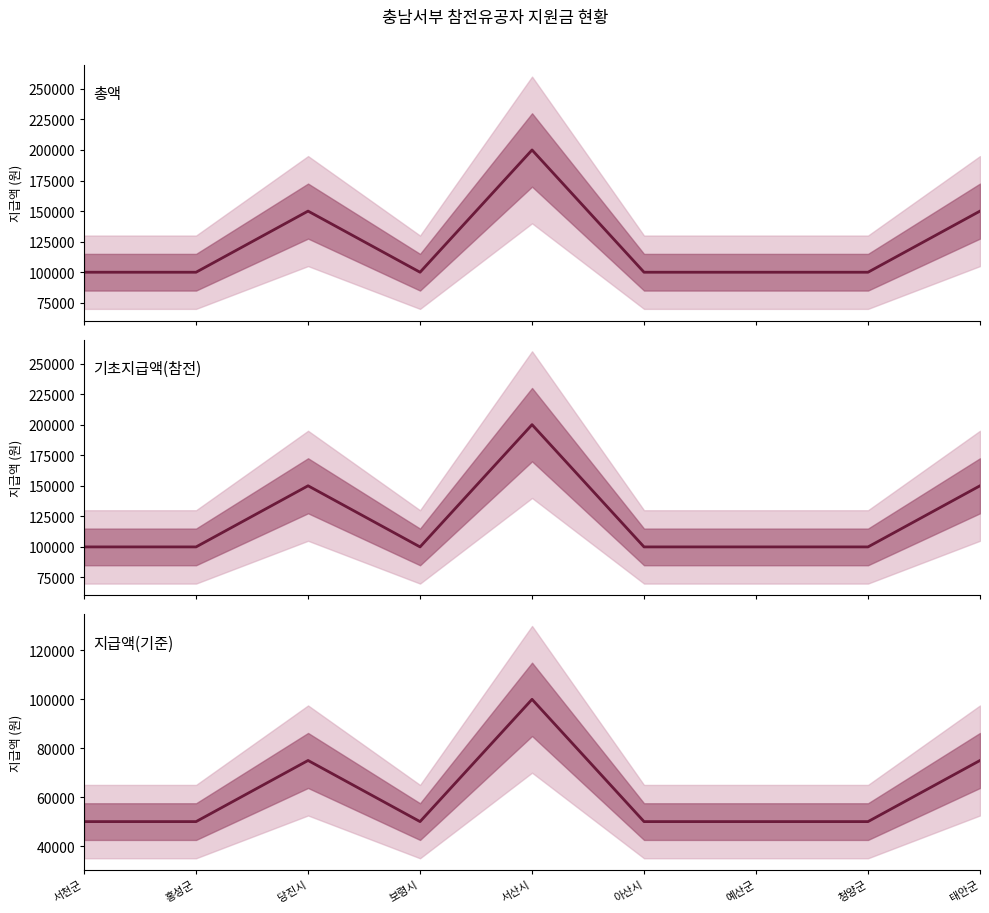

What is the label of the 4th point from the right?

아산시